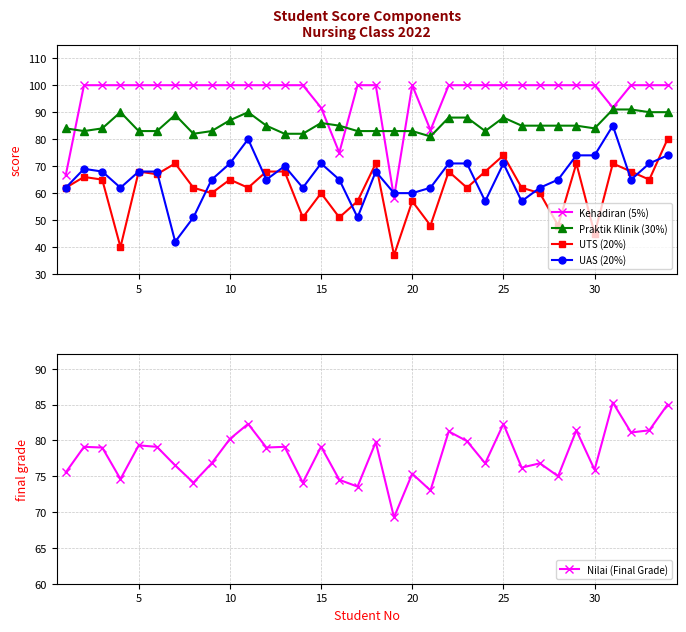

What is the maximum value for UAS (20%)?

85.0